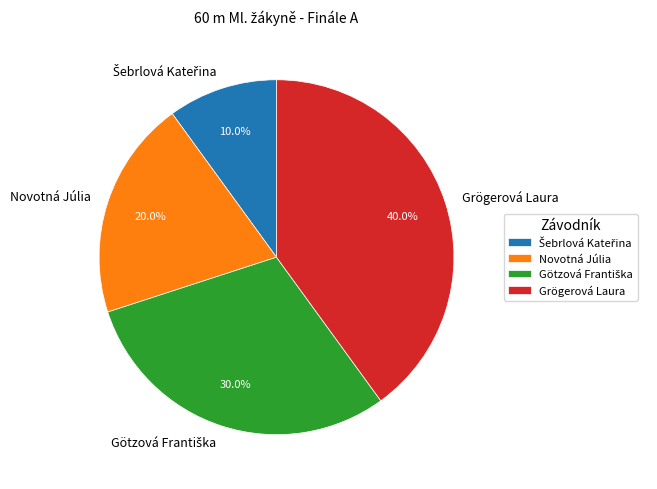

Which category has the biggest portion of the pie?

Grögerová Laura